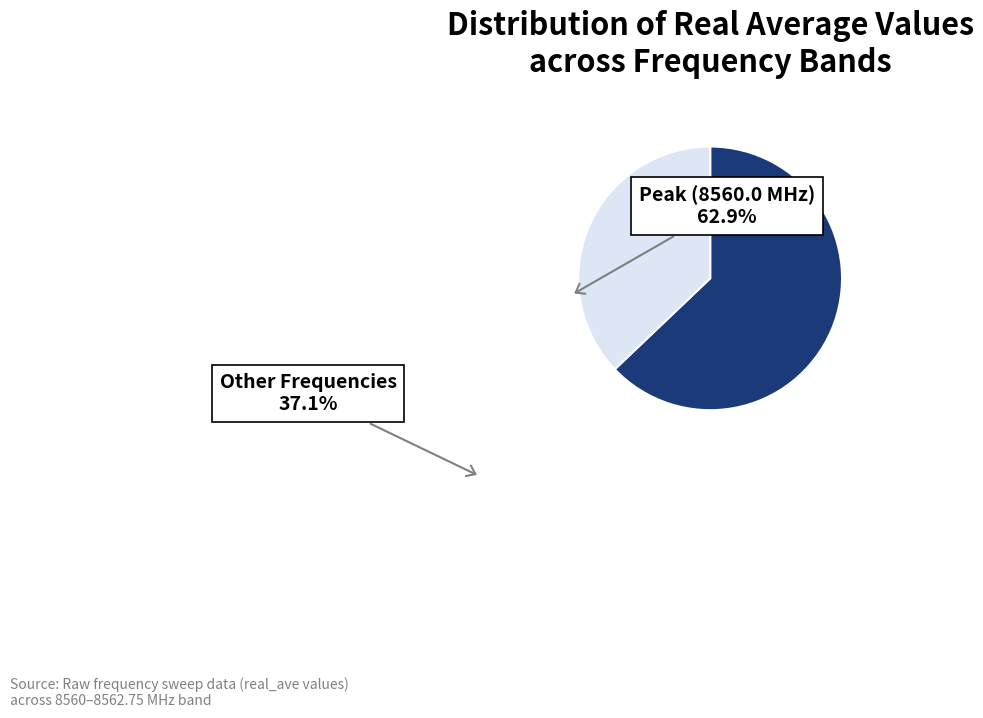

Does any single category account for the majority?

Yes